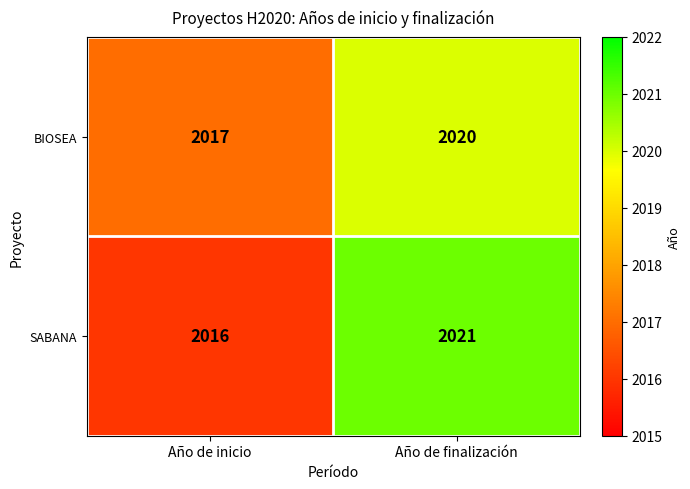

Where is BIOSEA nearest to the value 2018?

Año de inicio